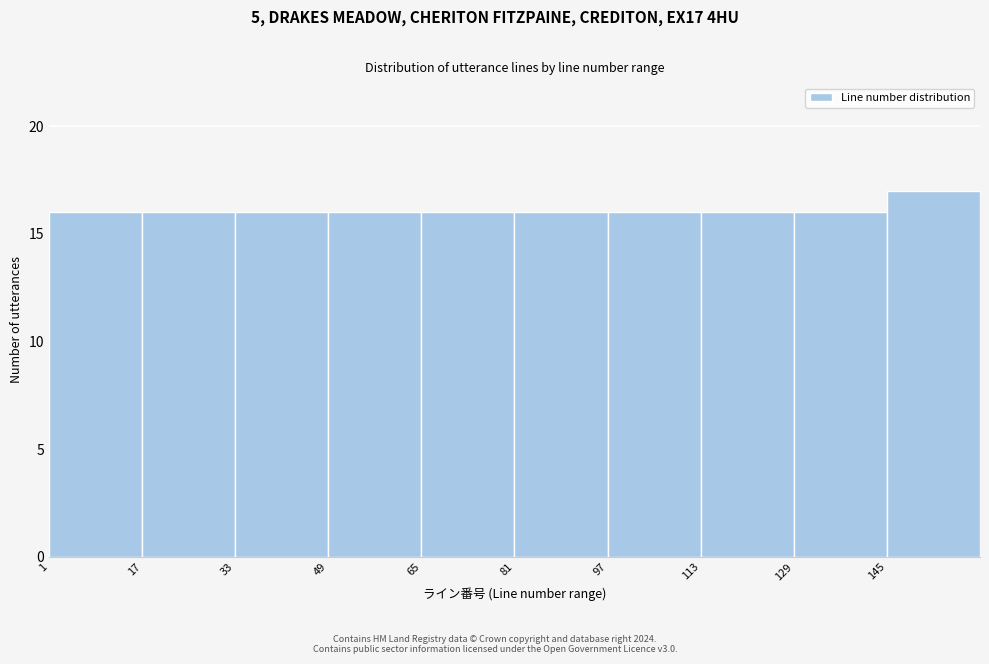

Reading left to right, list every bar in this chart as the range it spans on the x-axis followed by its height. Neither the bar edges nor the heights are printed on the chart, so give them approximately, as read against the axes.

1 to 17: 16
17 to 33: 16
33 to 49: 16
49 to 65: 16
65 to 81: 16
81 to 97: 16
97 to 113: 16
113 to 129: 16
129 to 145: 16
145 to 161: 17